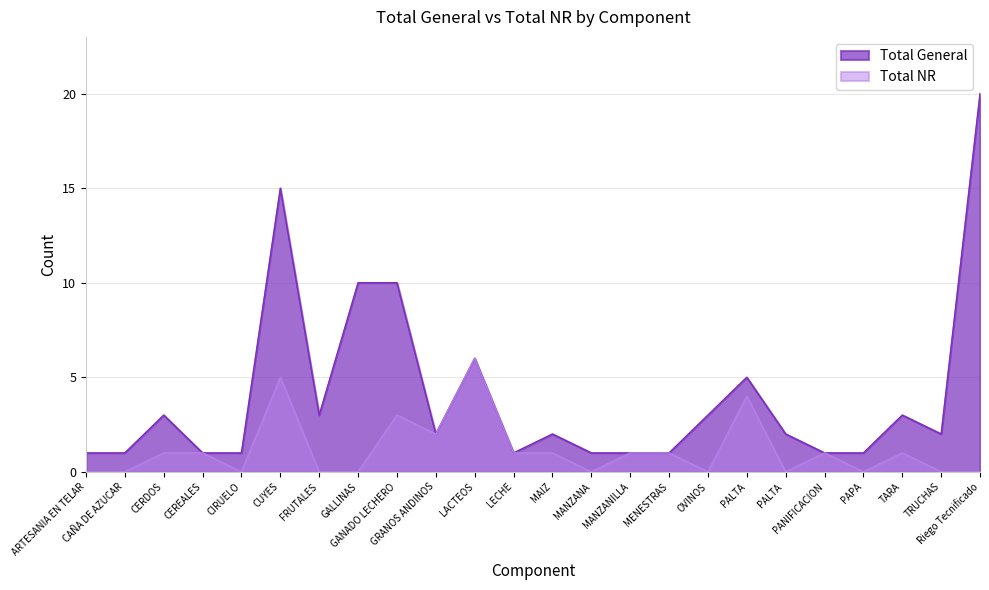

What is the label of the 9th point from the right?

MENESTRAS